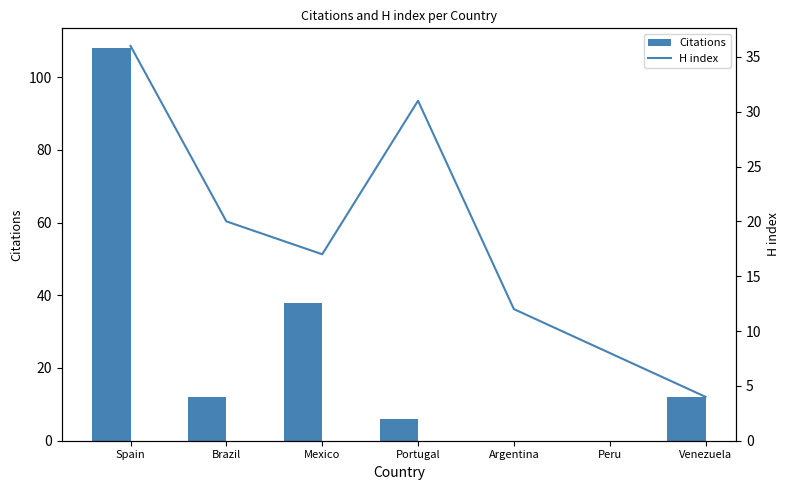

How many values in the H index series are below 17?

3